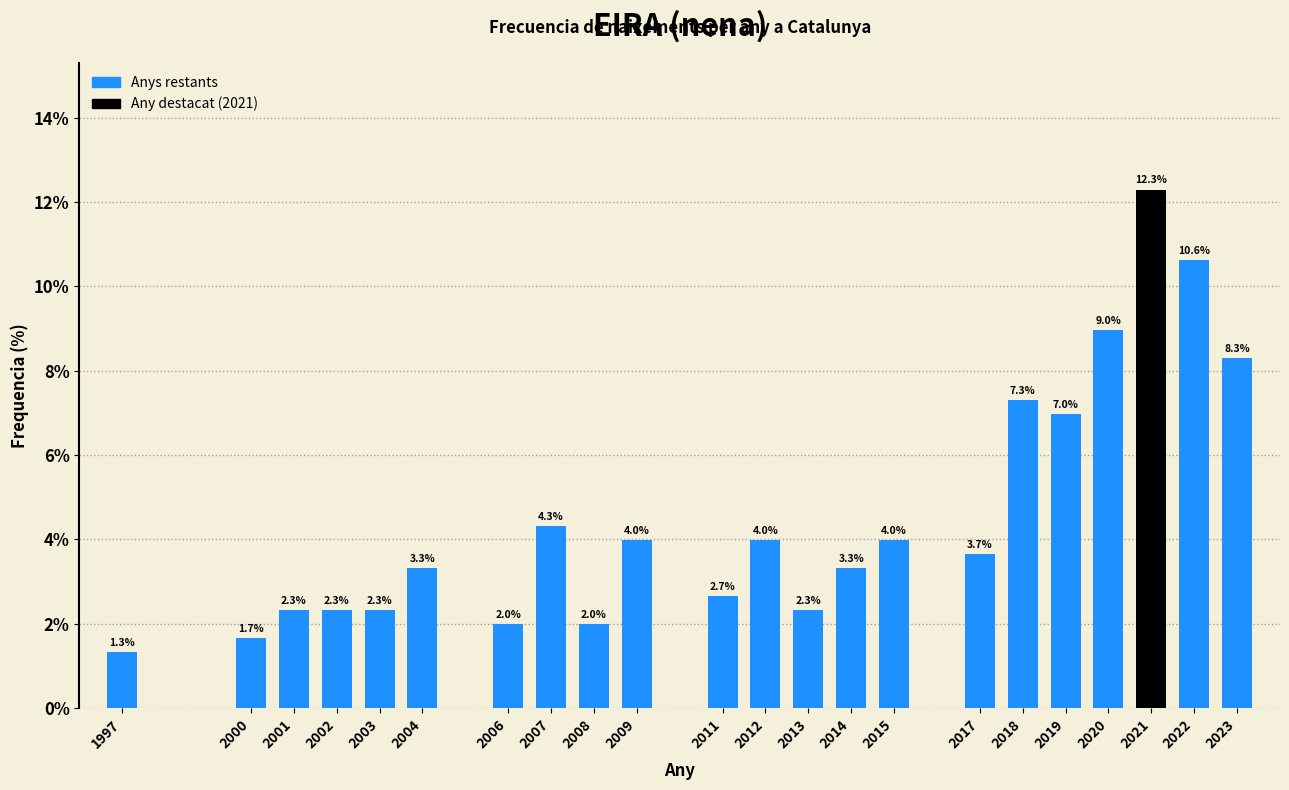

Reading right to left, what are all the values shown in this chart?

2023=8.3	2022=10.6	2021=12.3	2020=9.0	2019=7.0	2018=7.3	2017=3.7	2015=4.0	2014=3.3	2013=2.3	2012=4.0	2011=2.7	2009=4.0	2008=2.0	2007=4.3	2006=2.0	2004=3.3	2003=2.3	2002=2.3	2001=2.3	2000=1.7	1997=1.3